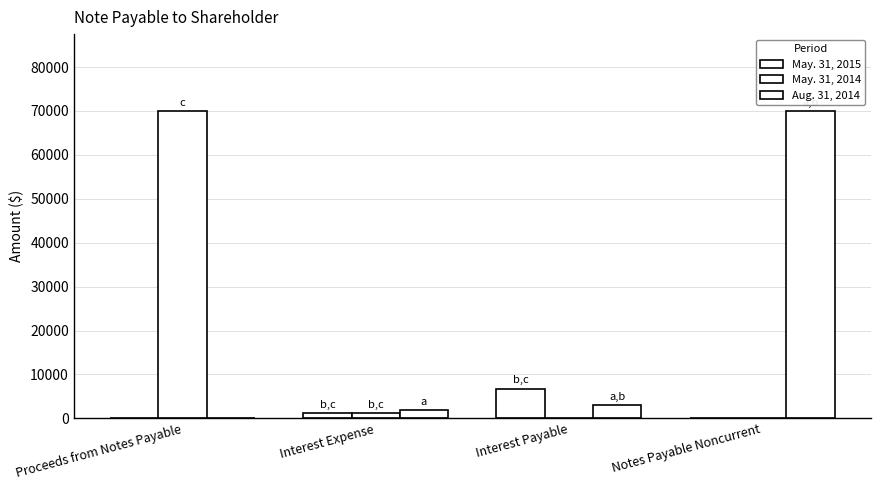

Count the number of categories in the chart.

4